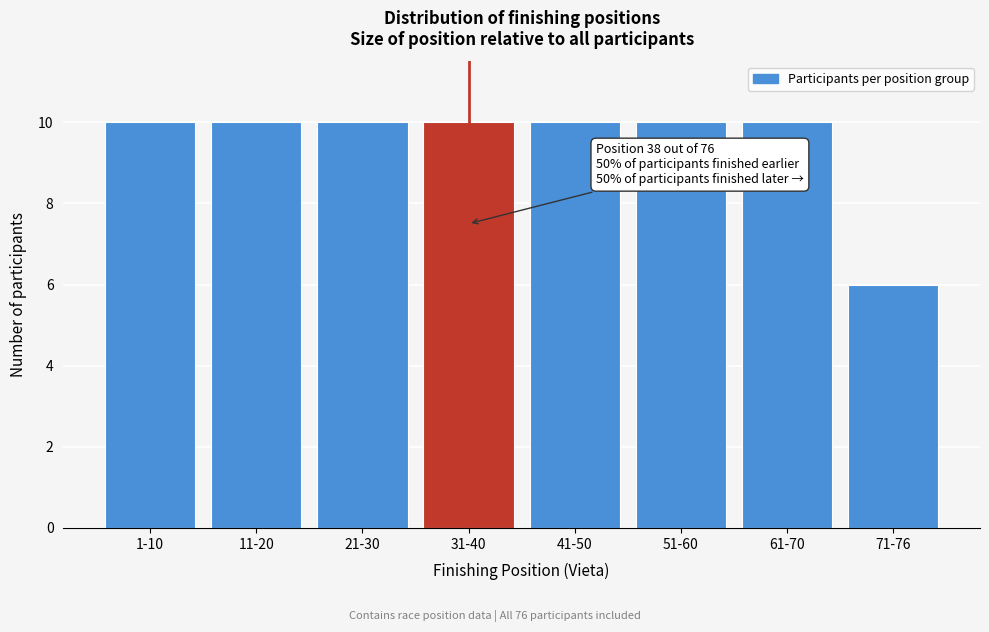

Reading left to right, list all the values displayed in this chart.

1-10=10	11-20=10	21-30=10	31-40=10	41-50=10	51-60=10	61-70=10	71-76=6